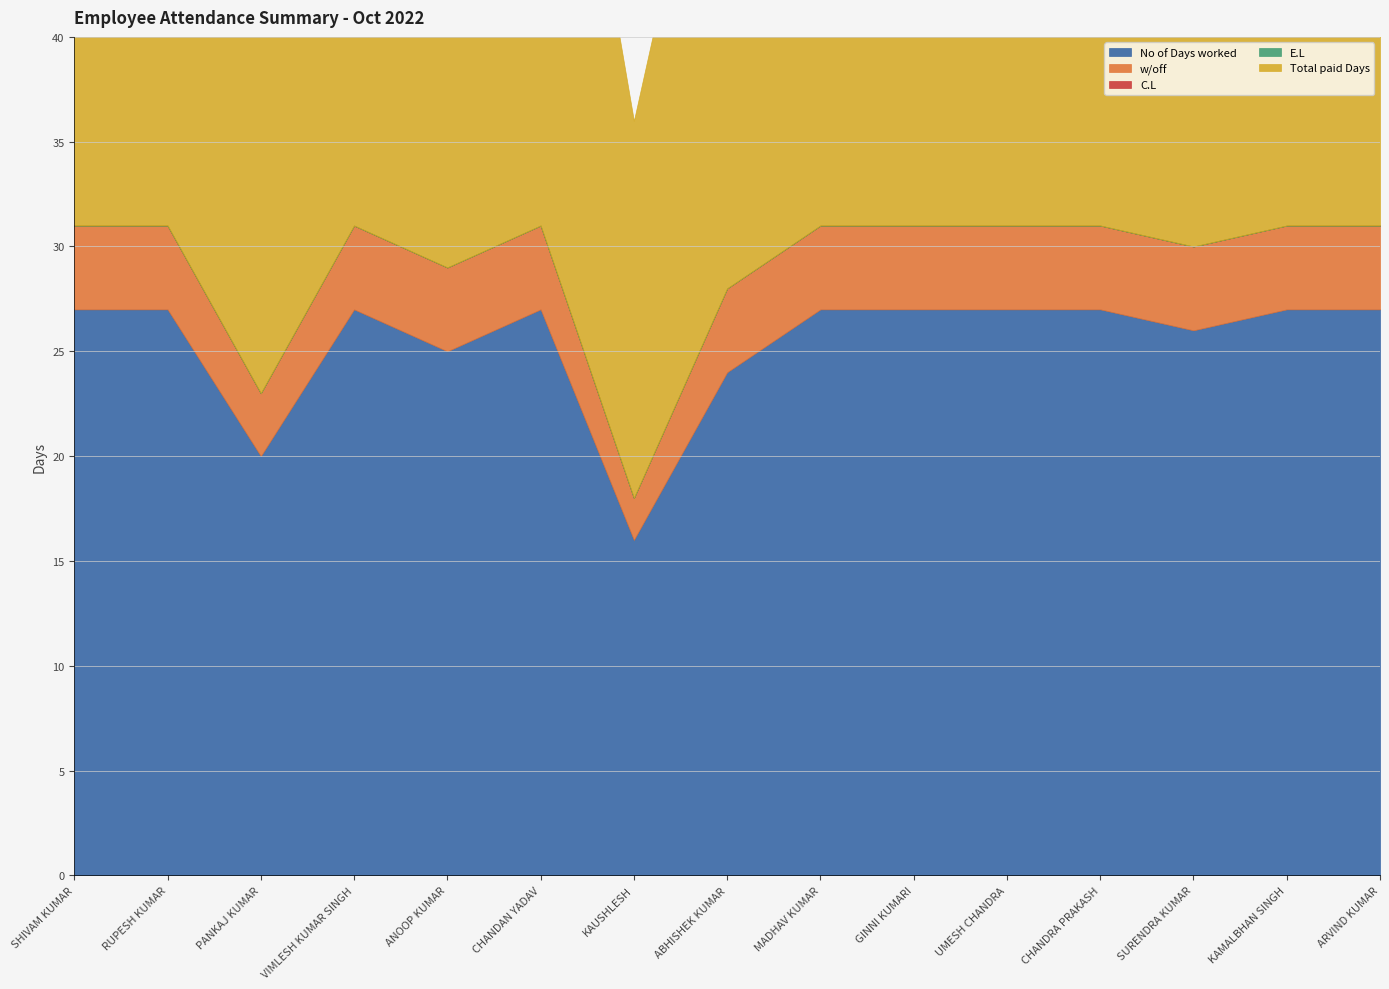

What is the label of the 8th point from the left?

ABHISHEK KUMAR